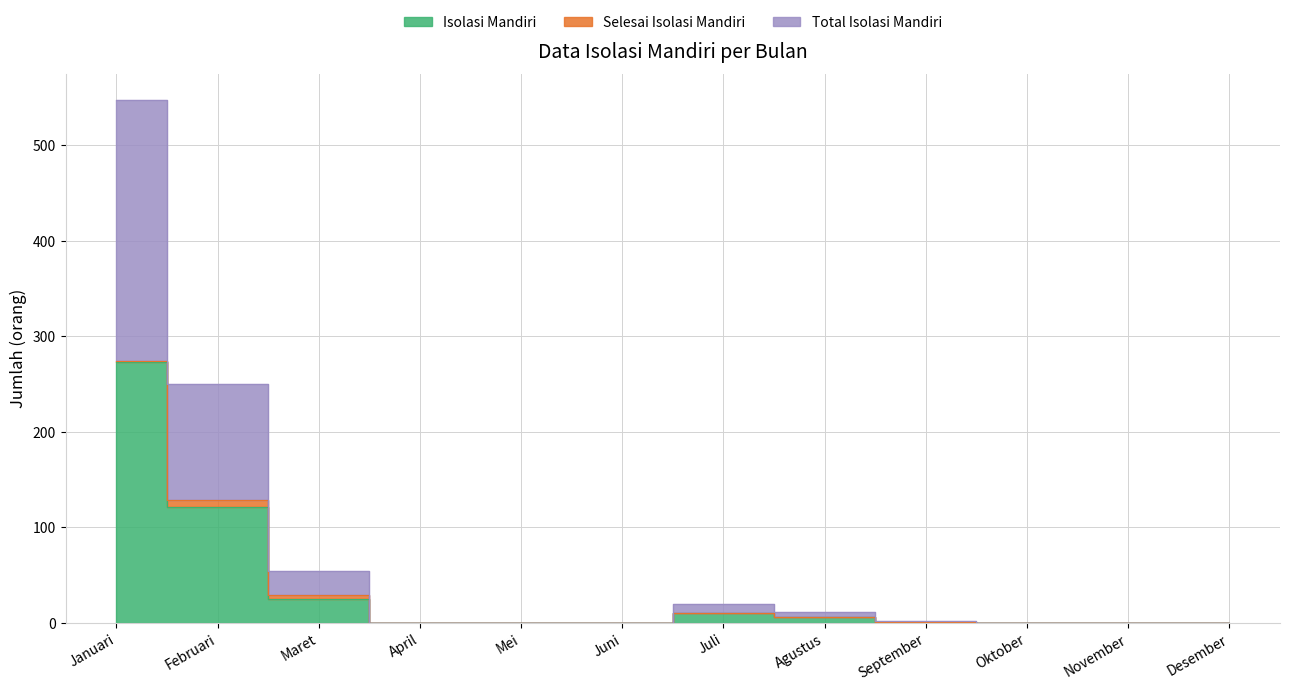

The Isolasi Mandiri series shows 0 at Mei. True or false?

True